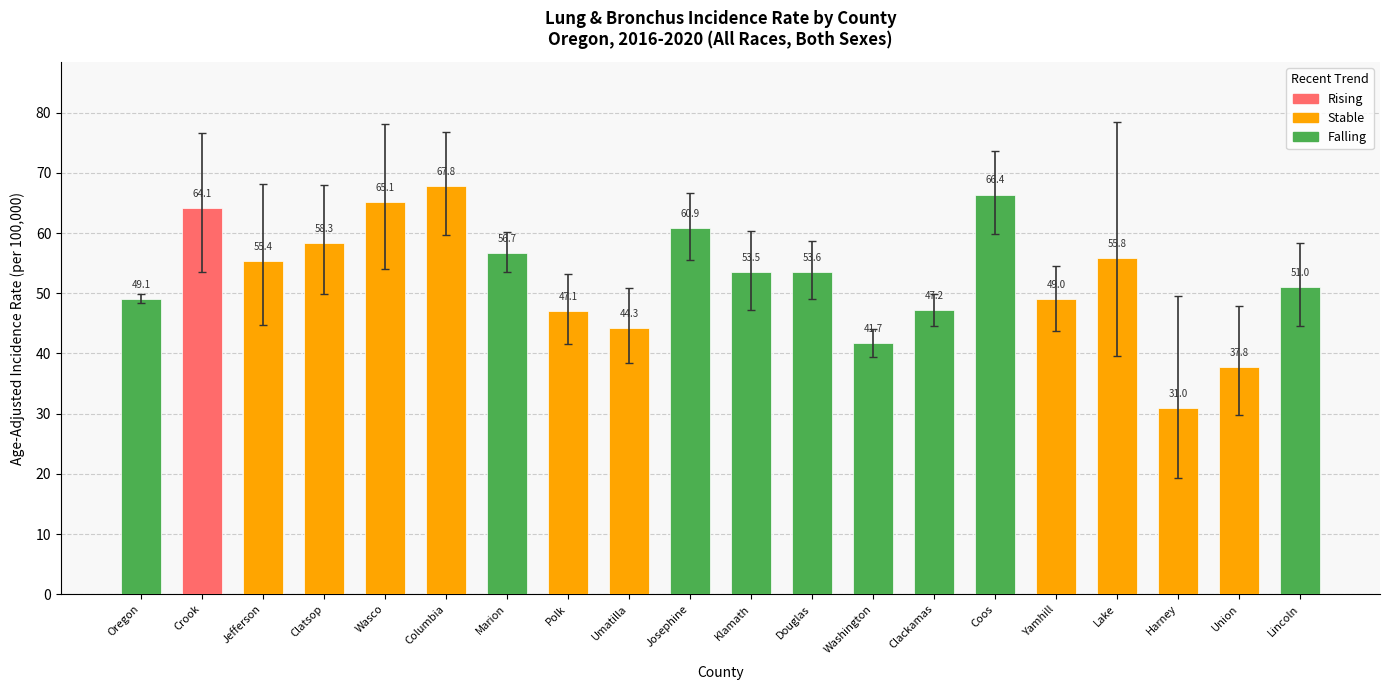

What is the average value?

52.8